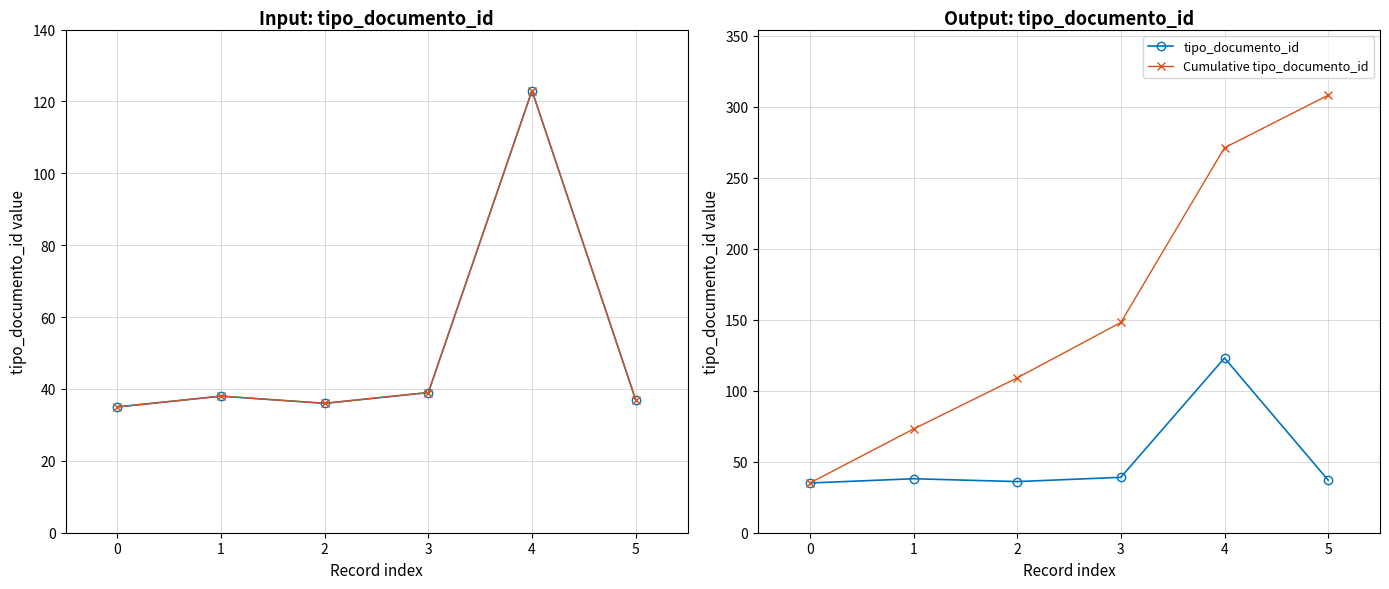

What is the value of the tipo_documento_id (2nd) point at the 3rd from the left?

36